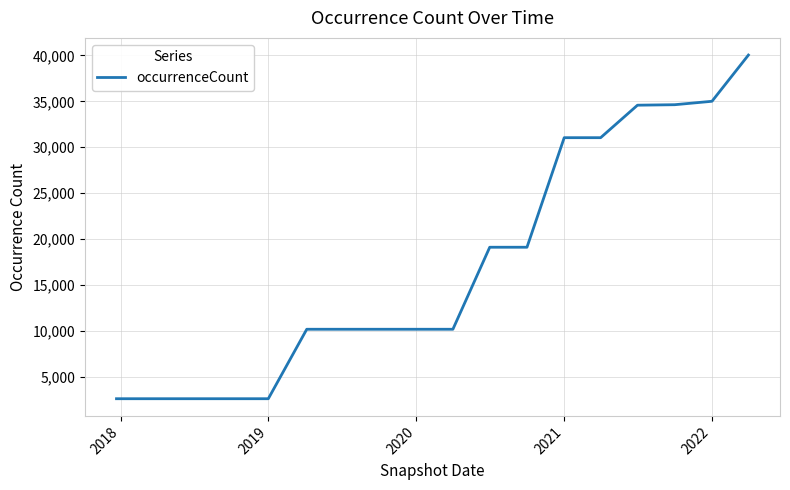

What is the greatest value displayed?

40035